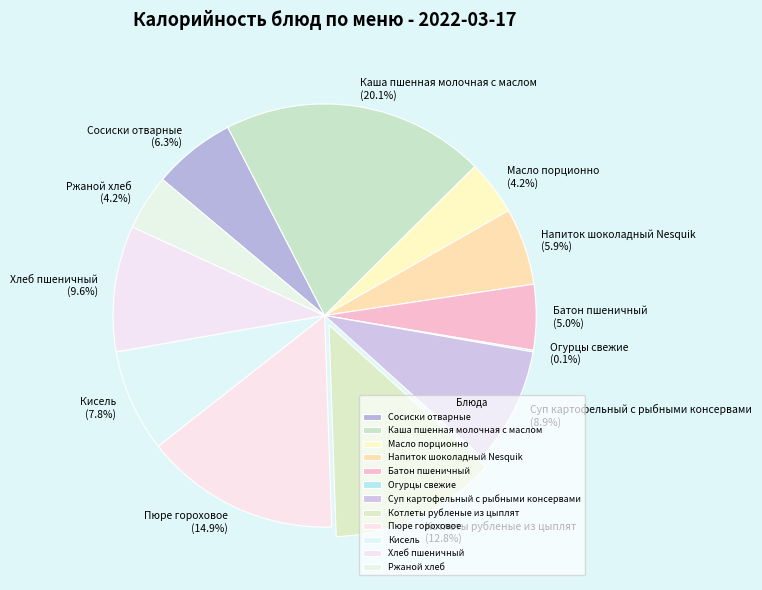

Does Суп картофельный с рыбными консервами account for over 50% of the chart?

No